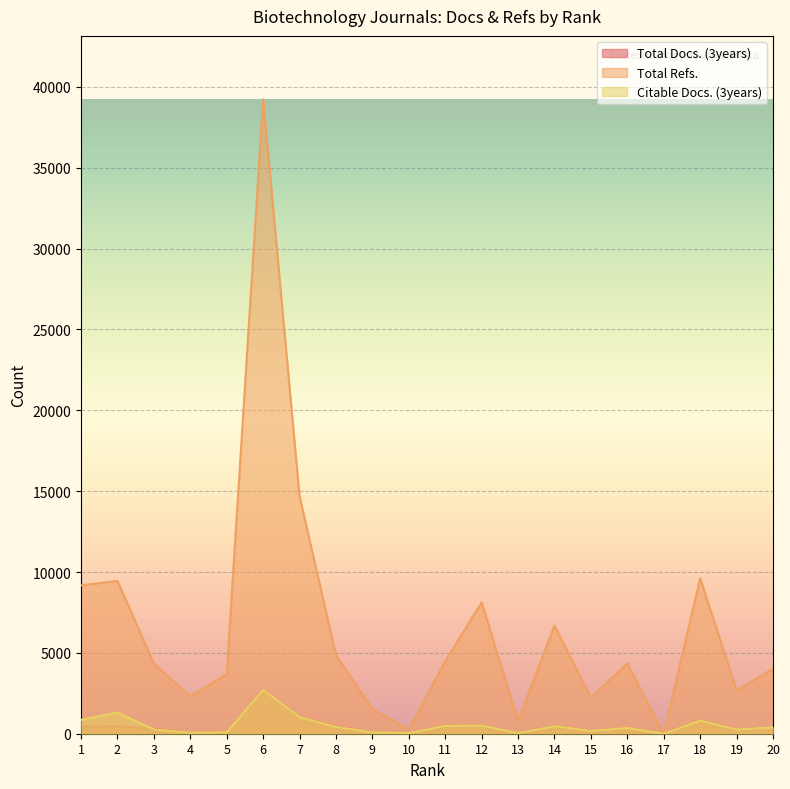

At 3, list the series in order from largest to smallest.

Total Refs., Total Docs. (3years), Citable Docs. (3years)